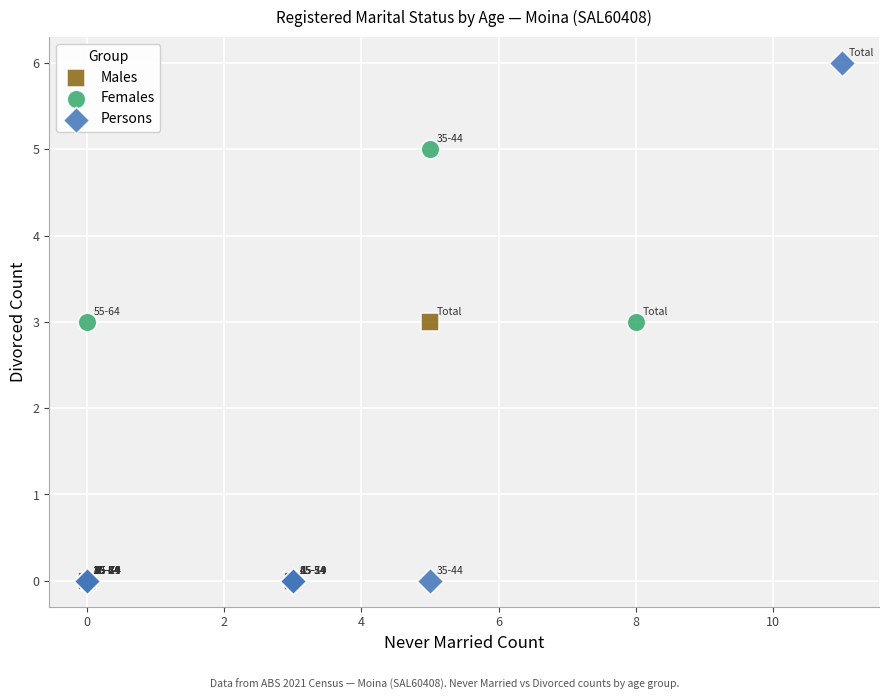

Which series has the largest Y range (max minus min)?

Persons